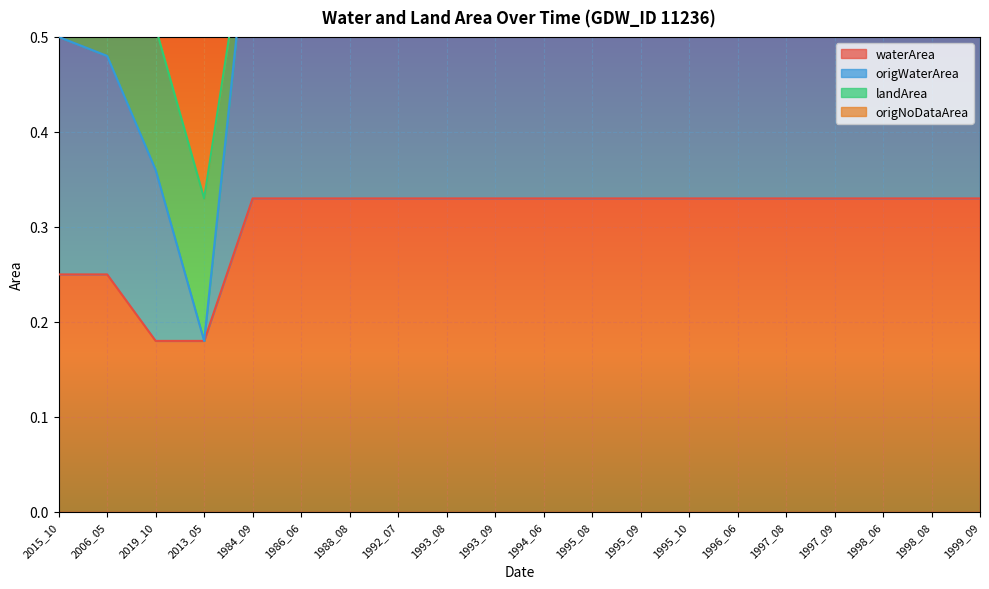

Read the landArea value at 1993_09.

0.7